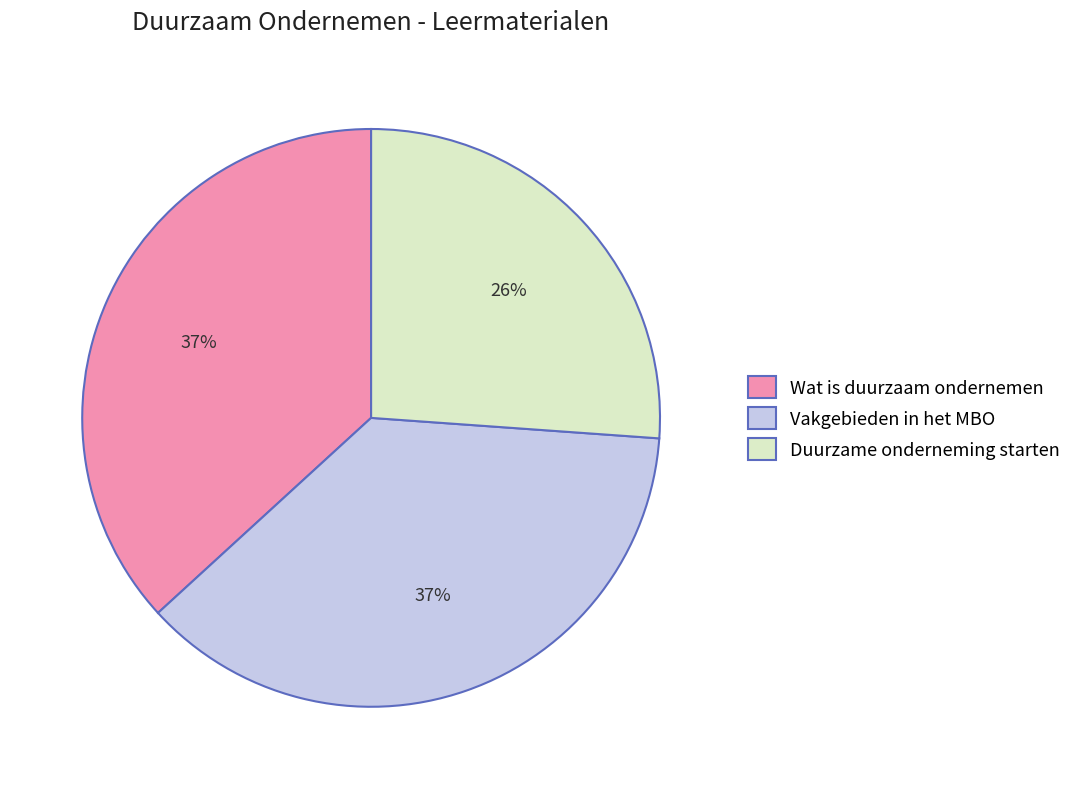

Do Wat is duurzaam ondernemen and Vakgebieden in het MBO together represent more than half of the pie?

Yes